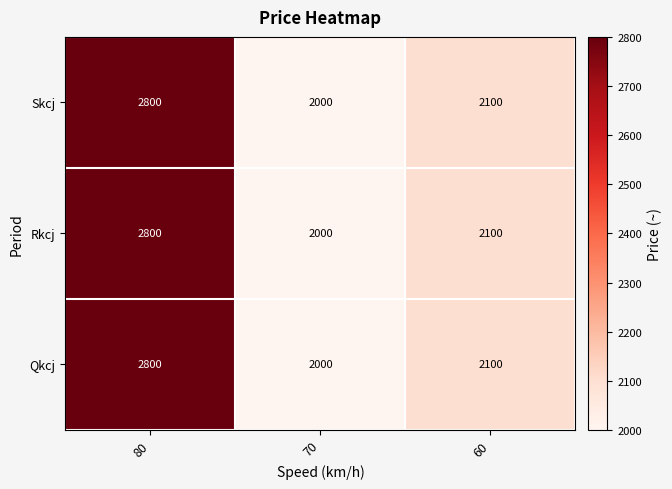

Where does the Rkcj series first go above 2100?

80